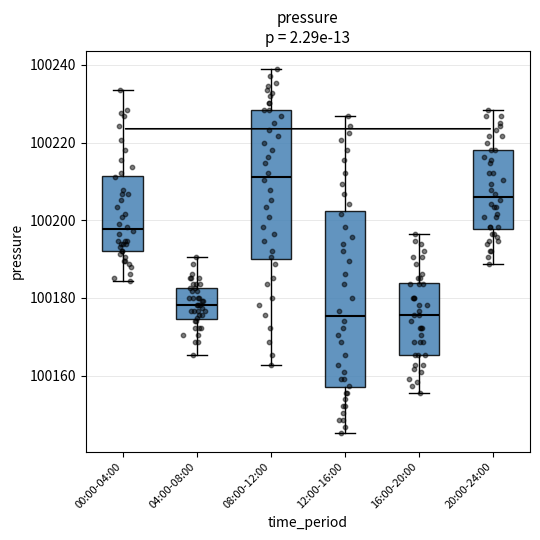

Where is the upper edge of the box for 12:00-16:00 on the y-axis? The values are not printed on the chart, so give them approximately, as read against the axis.

100202